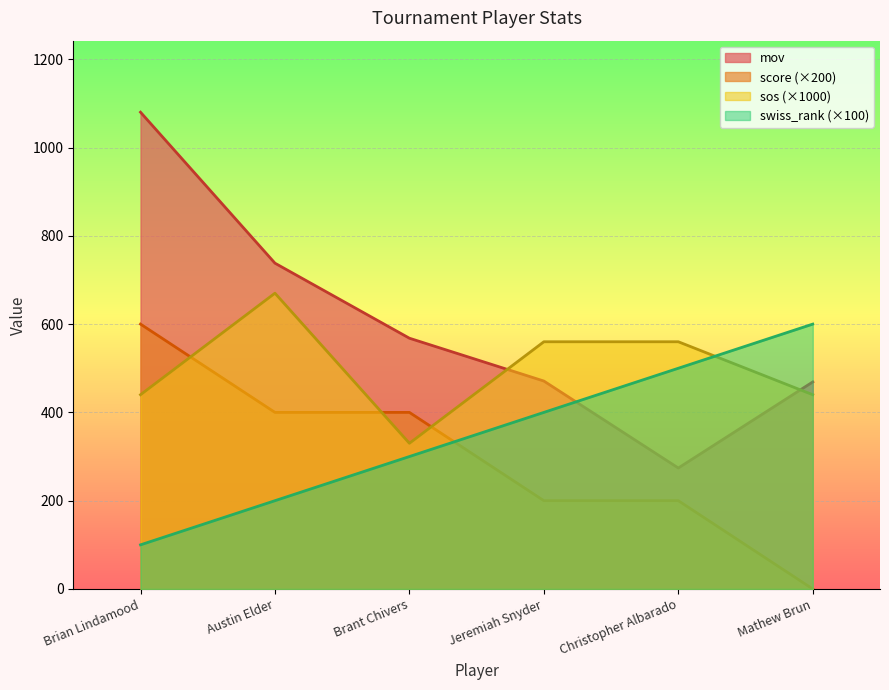

List the series in order of their peak value, highest first.

mov, sos, score, swiss_rank